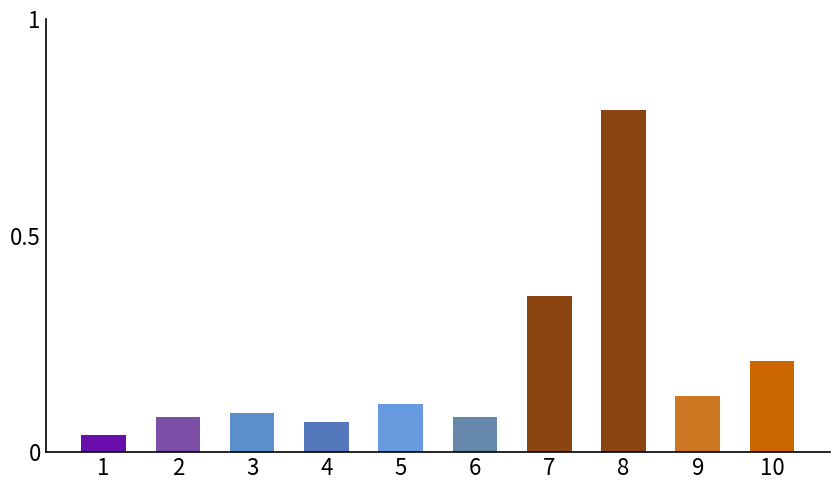

What is the sum of all values?

2.0